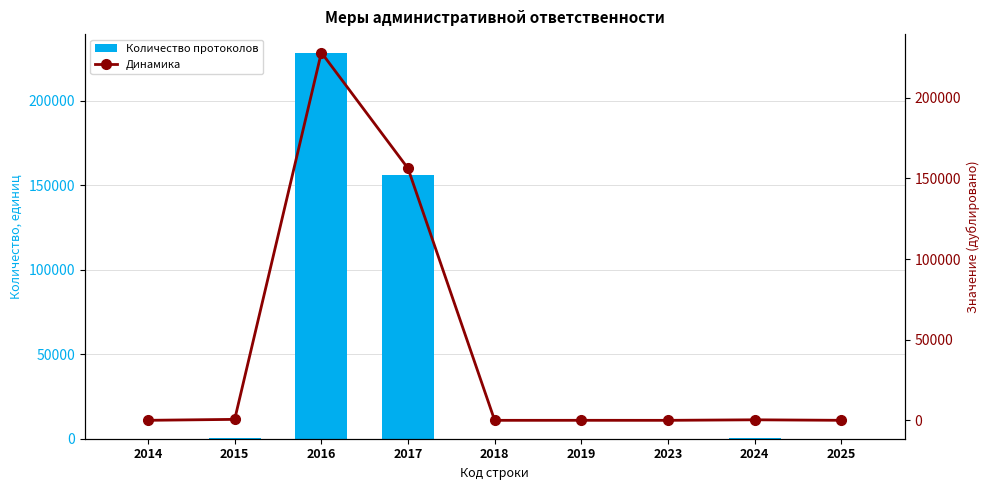

Which series has the largest total across all categories?

Количество протоколов